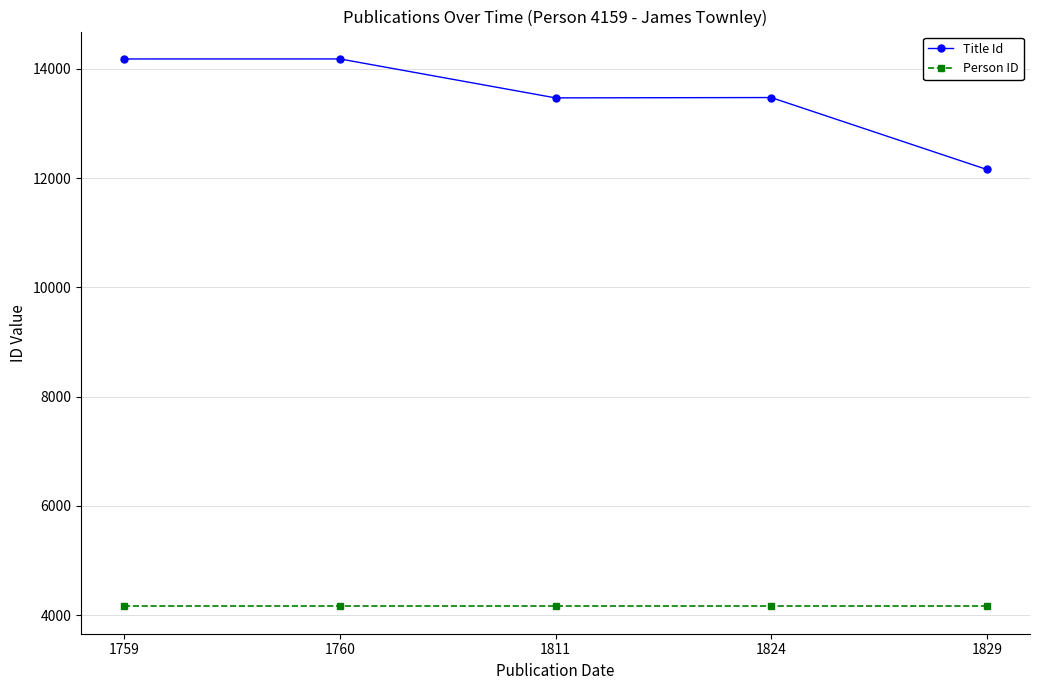

Rank the series by their average value, from lowest to highest.

Person ID, Title Id